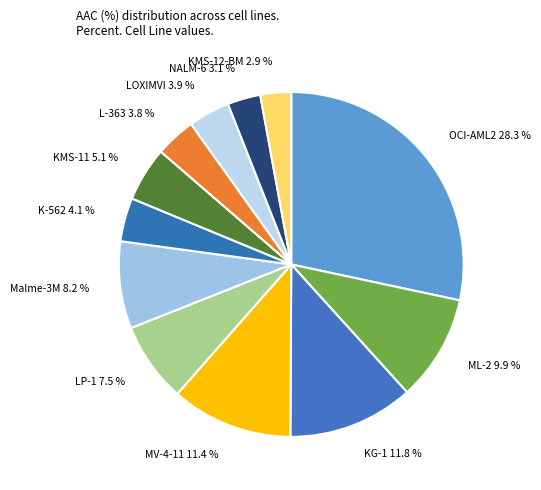

To the nearest percent, what is the combined percentage of LP-1 and KMS-11?

13%